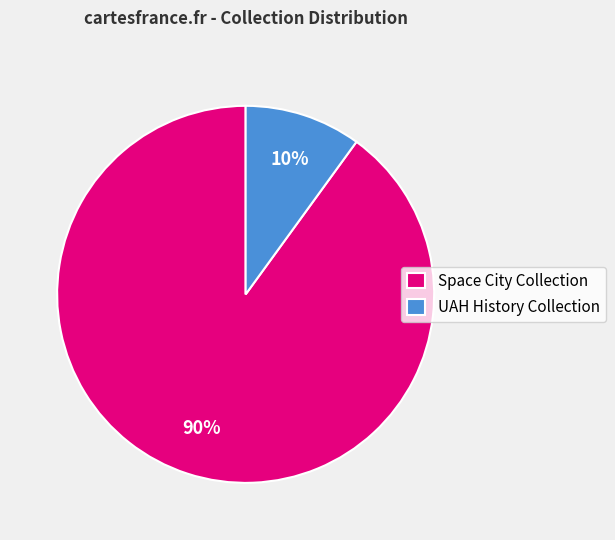

Is it true that UAH History Collection is 4% of the pie?

False